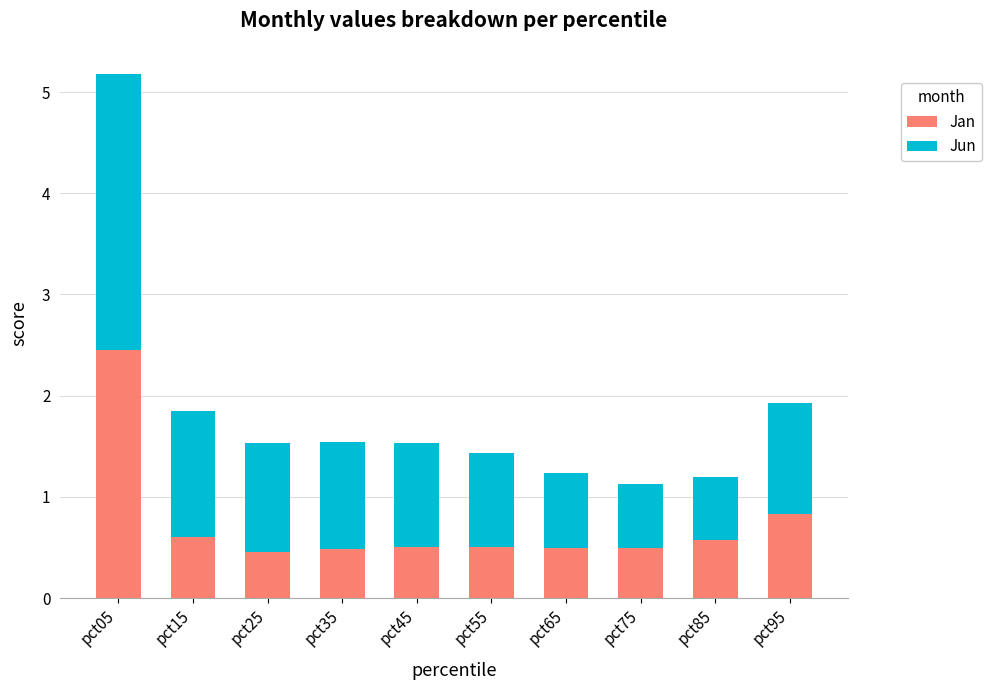

How many bars are there in total?

10